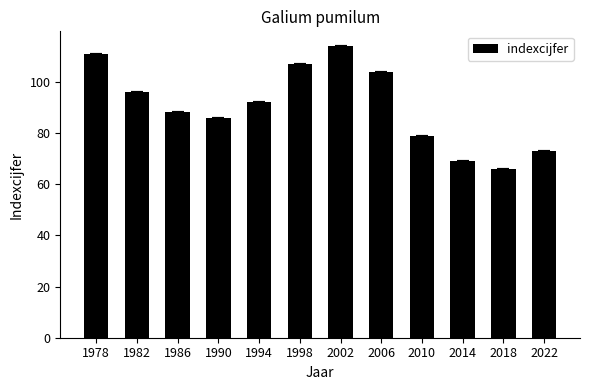

How many data points are less than 92?

6